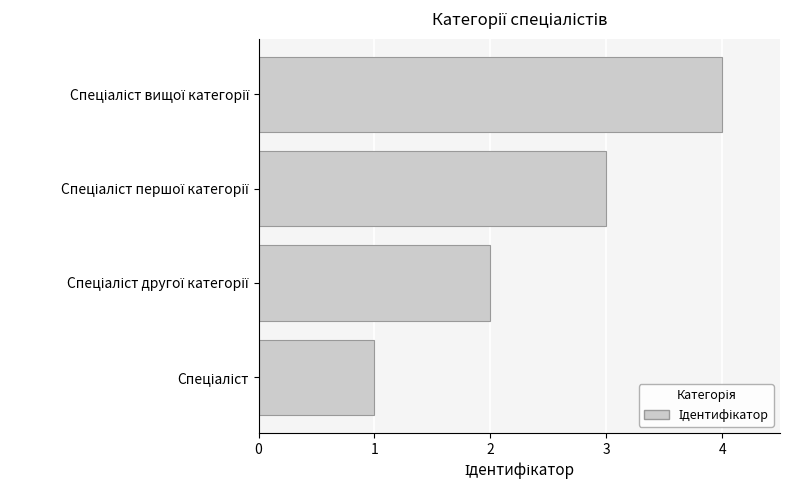

What is the difference between the maximum and minimum values?

3